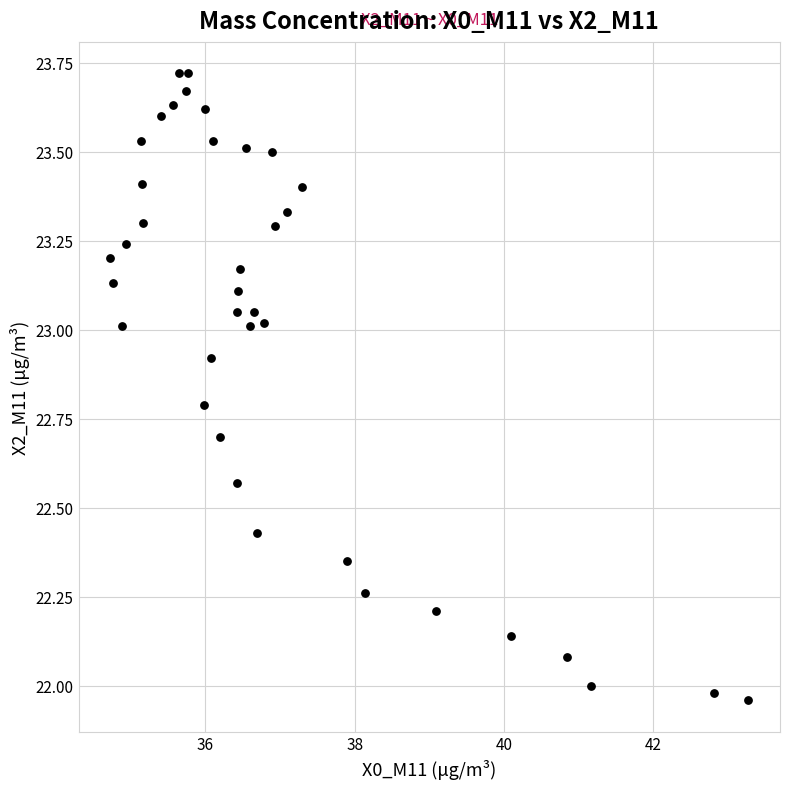

What is the range of X values (max minus min)?

8.5